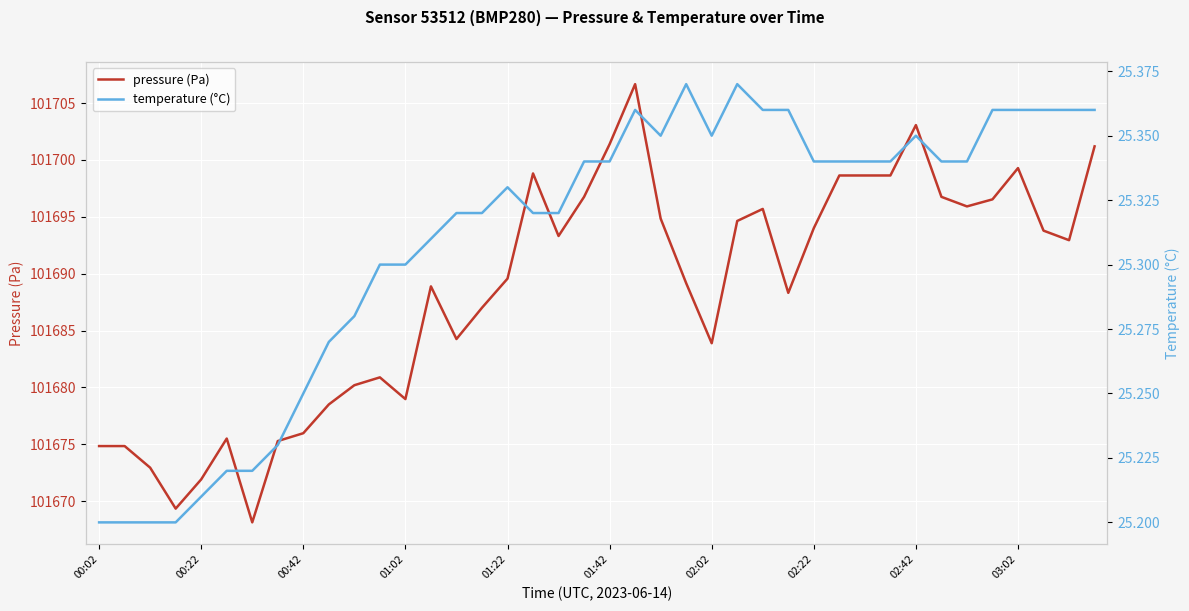

Is it true that temperature (°C) equals 9.2 at 31?

False